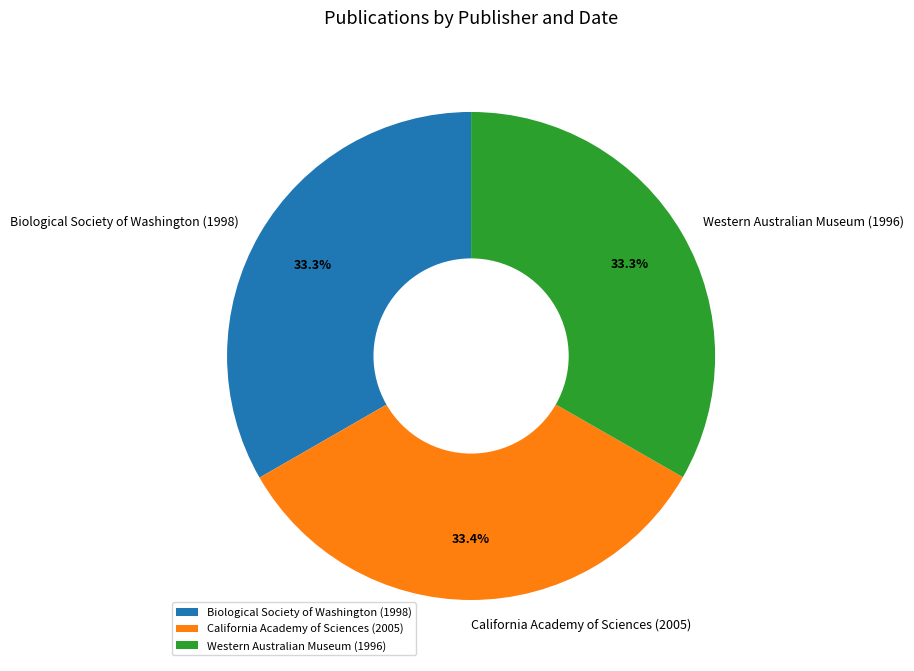

Count the number of slices in the pie.

3